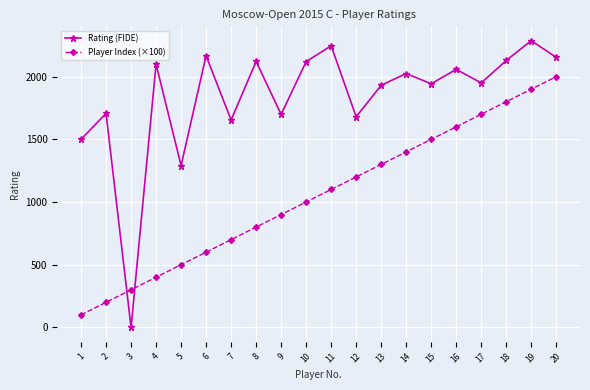

Which series has the largest range (max minus min)?

Rating (FIDE)